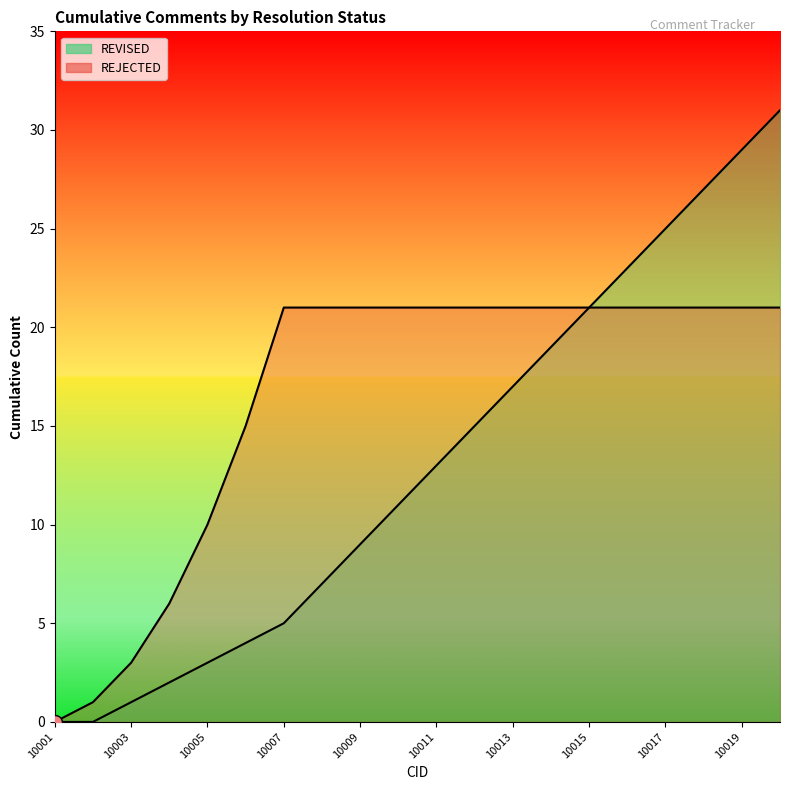

At how many categories does at least one series exceed 8?

16